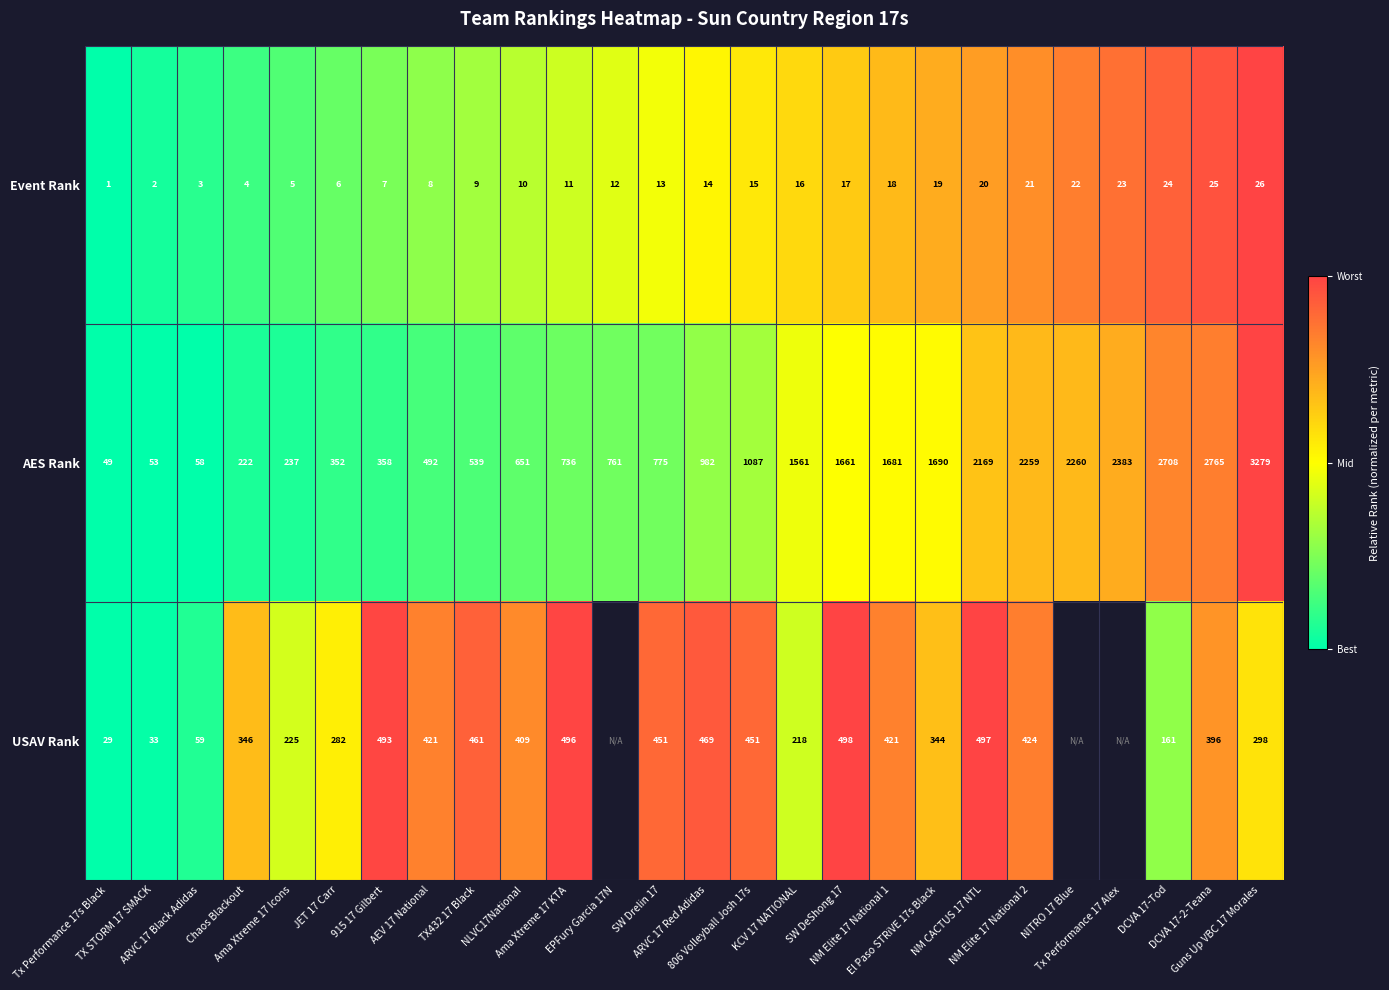

What is the maximum value for AES Rank?

3279